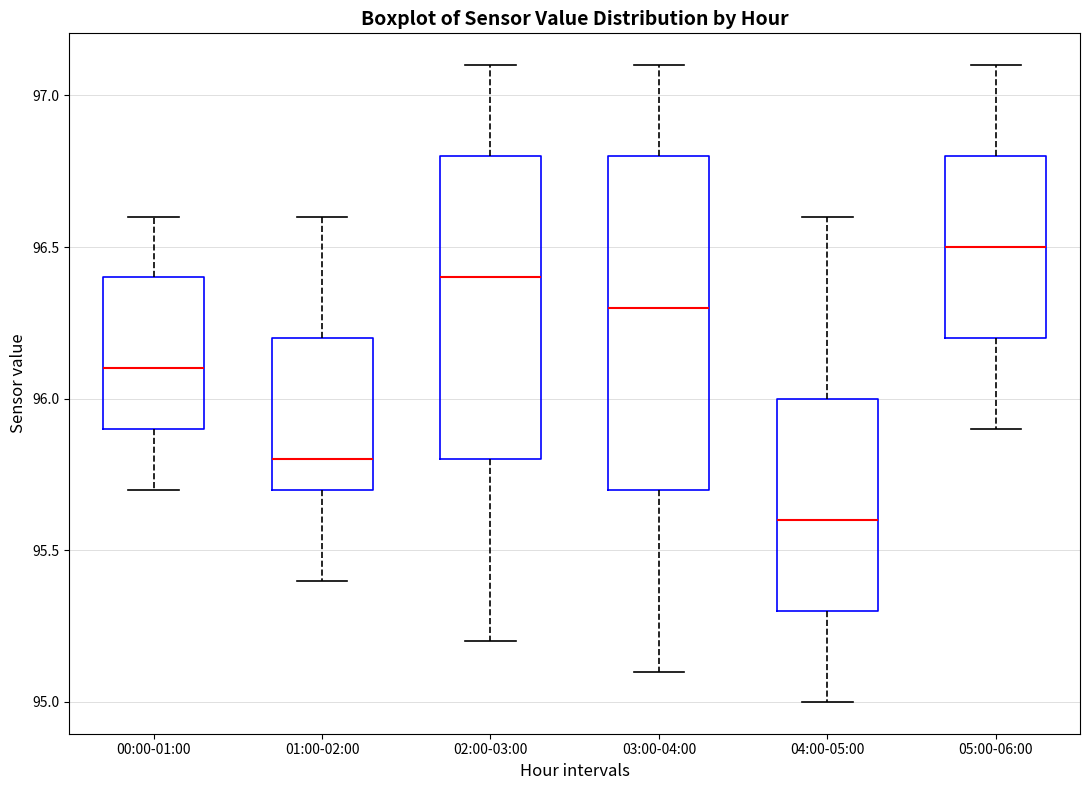

Reading left to right, transcribe this box plot: for each box, give where its median line is, the range the box spans, and where its two whiskers end, as read against the y-axis. The values are not printed on the chart, so give them approximately, as read against the axis.

00:00-01:00: median 96.1, box 95.9 to 96.4, whiskers 95.7 to 96.6
01:00-02:00: median 95.8, box 95.7 to 96.2, whiskers 95.4 to 96.6
02:00-03:00: median 96.4, box 95.8 to 96.8, whiskers 95.2 to 97.1
03:00-04:00: median 96.3, box 95.7 to 96.8, whiskers 95.1 to 97.1
04:00-05:00: median 95.6, box 95.3 to 96.0, whiskers 95.0 to 96.6
05:00-06:00: median 96.5, box 96.2 to 96.8, whiskers 95.9 to 97.1